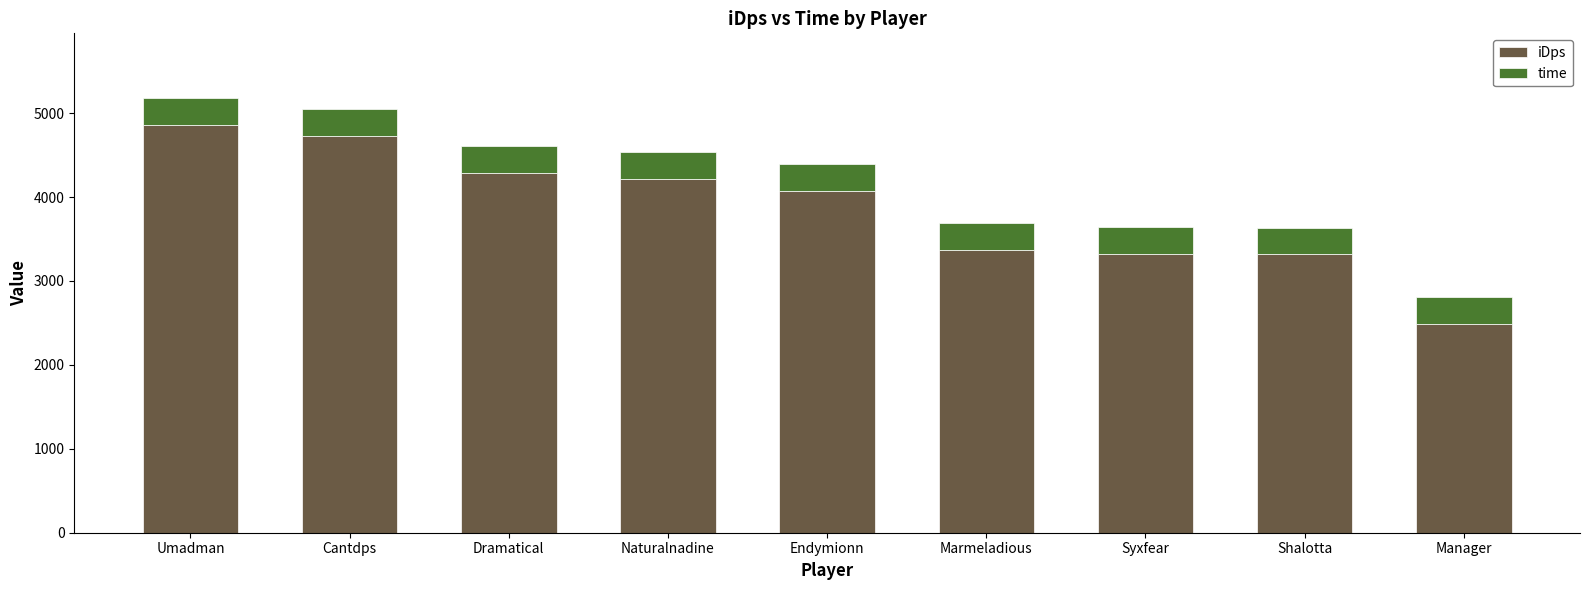

What is the total value across all series at Manager?

2807.7